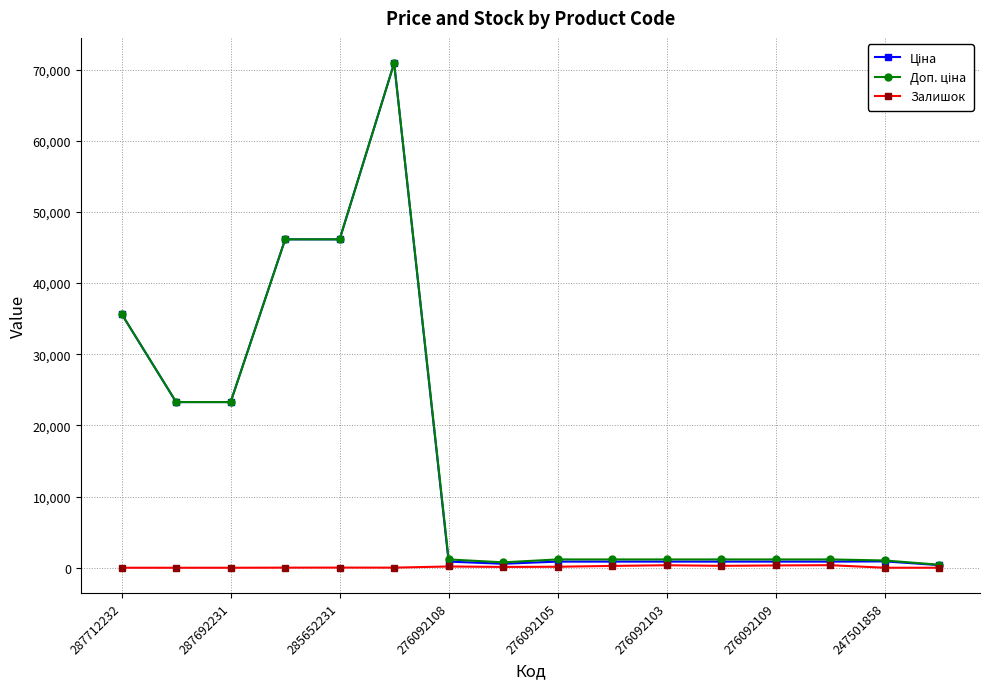

At how many categories does at least one series exceed 42157?

3